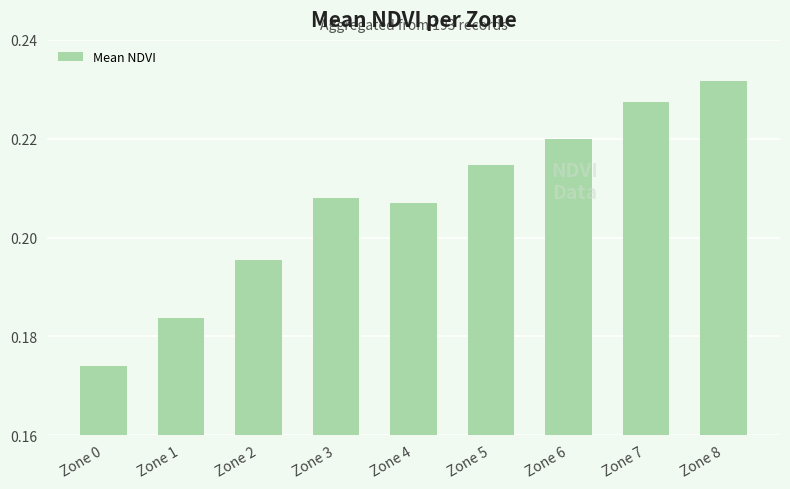

List the labels in order of value, largest first.

Zone 8, Zone 7, Zone 6, Zone 5, Zone 3, Zone 4, Zone 2, Zone 1, Zone 0